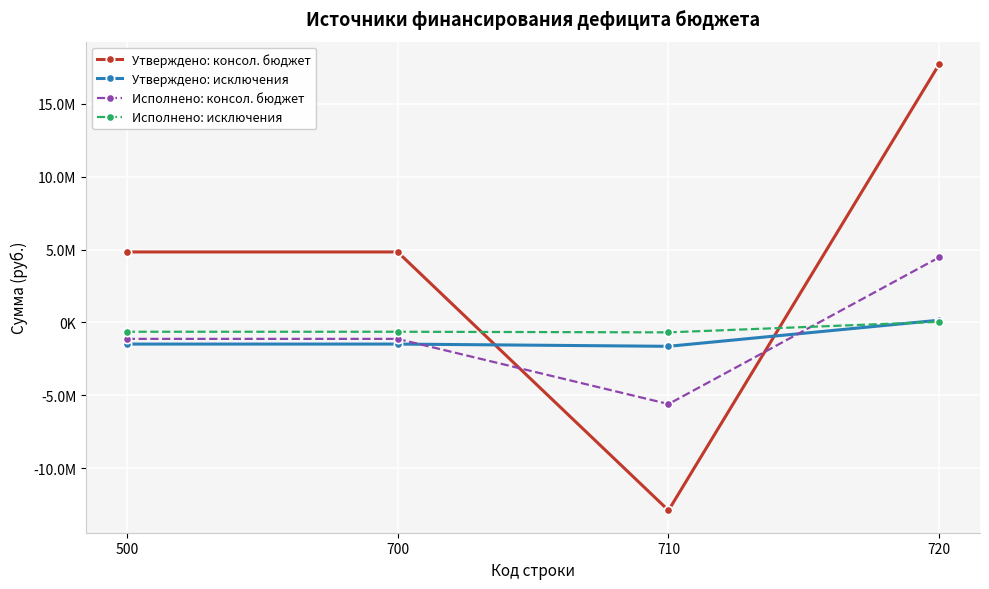

Rank the categories by Утверждено: исключения value from lowest to highest.

710, 500, 700, 720